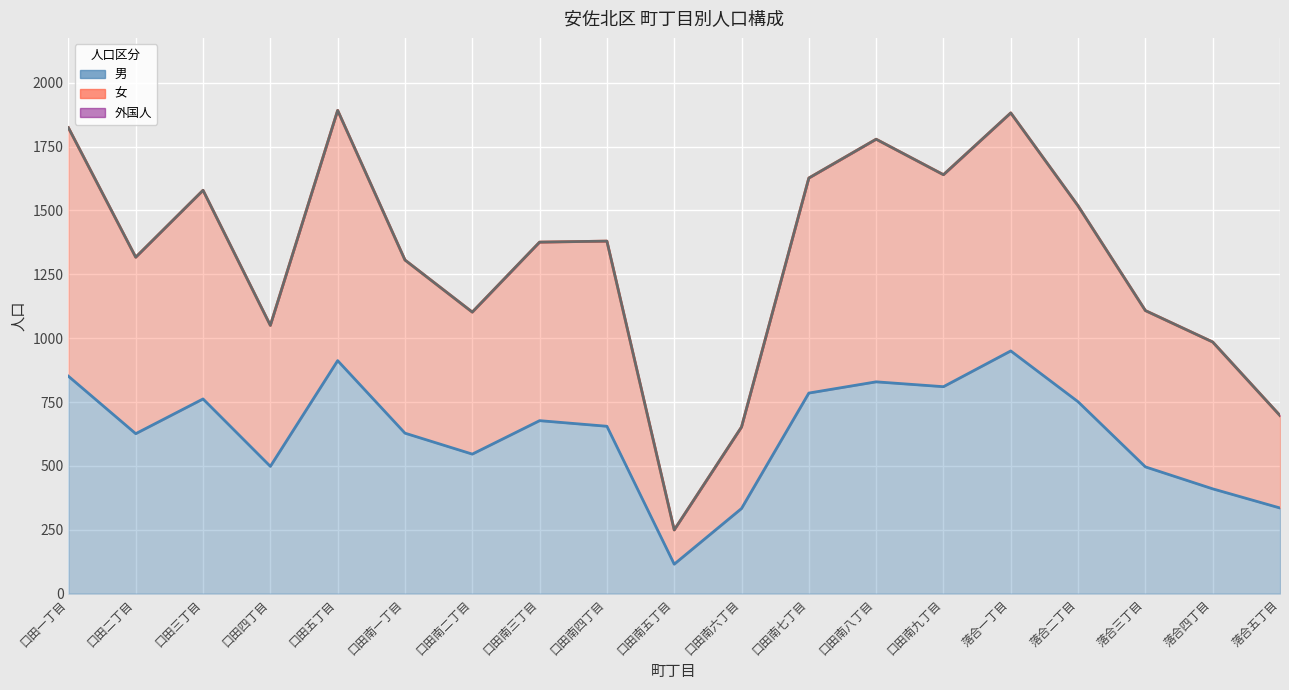

At which category is the sum across all series the highest?

落合一丁目